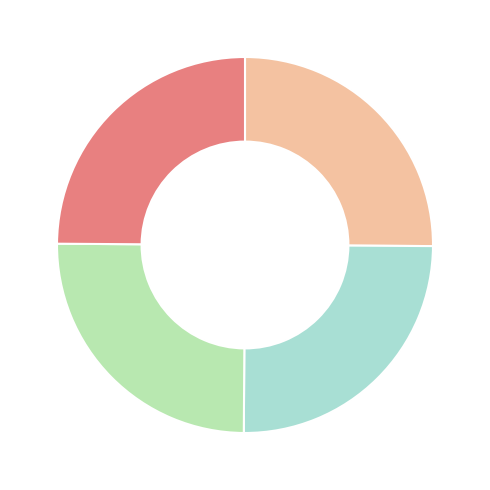

Is there a majority slice in this chart?

No